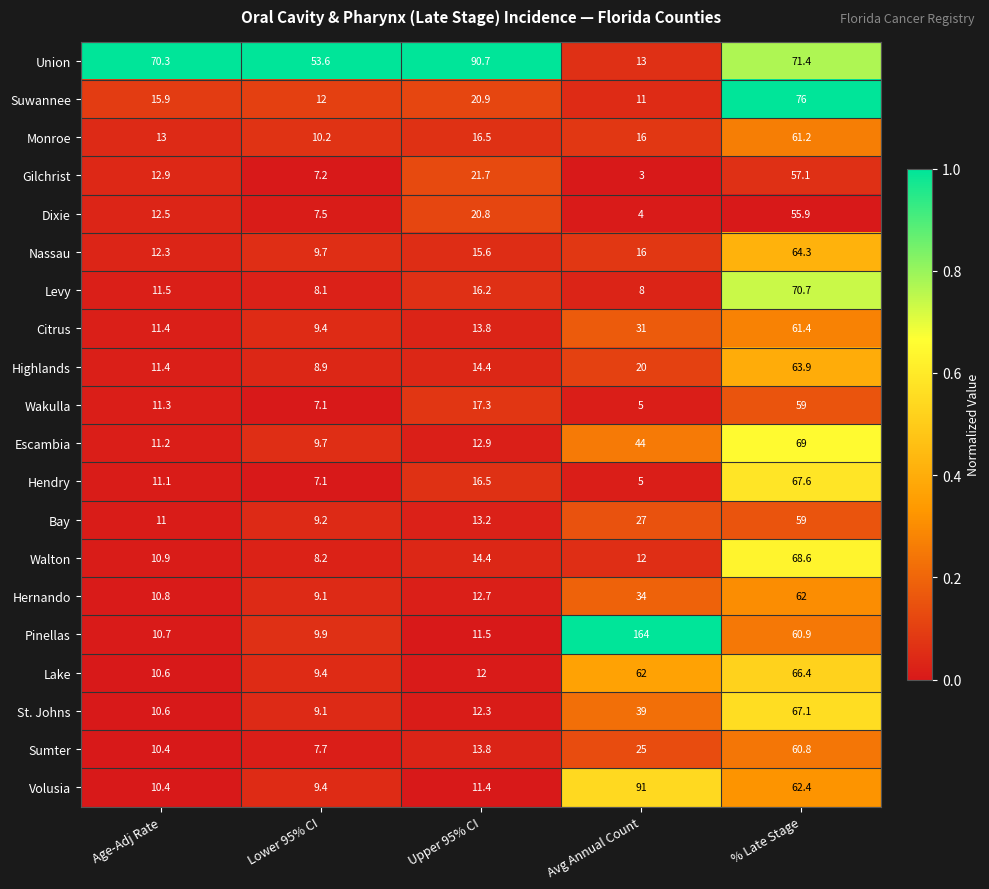

Read the Sumter value at Upper 95% CI.

13.8